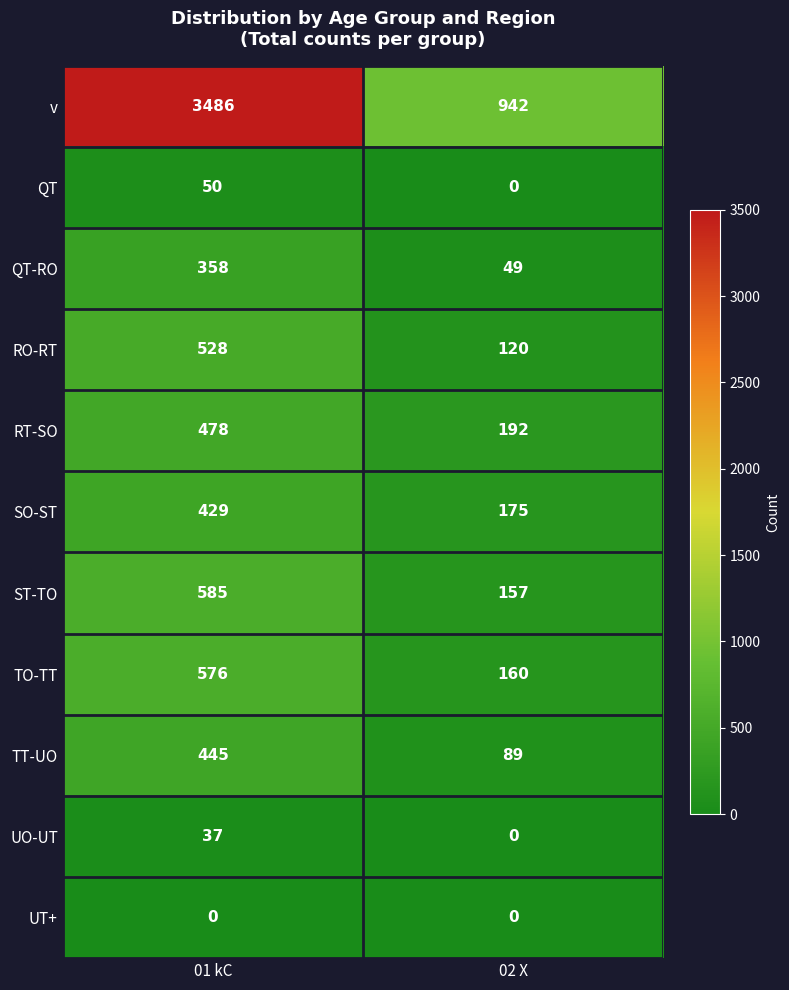

The value of ST-TO at 02 X is 85. True or false?

False